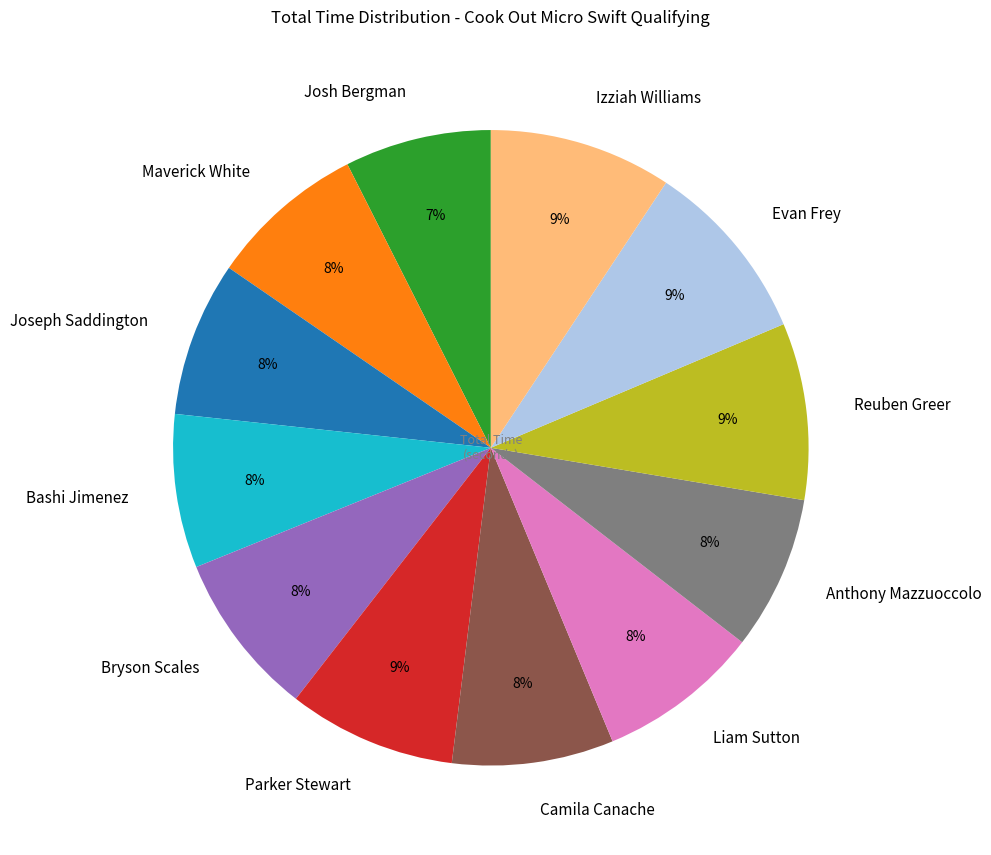

Which has a higher value, Camila Canache or Reuben Greer?

Reuben Greer